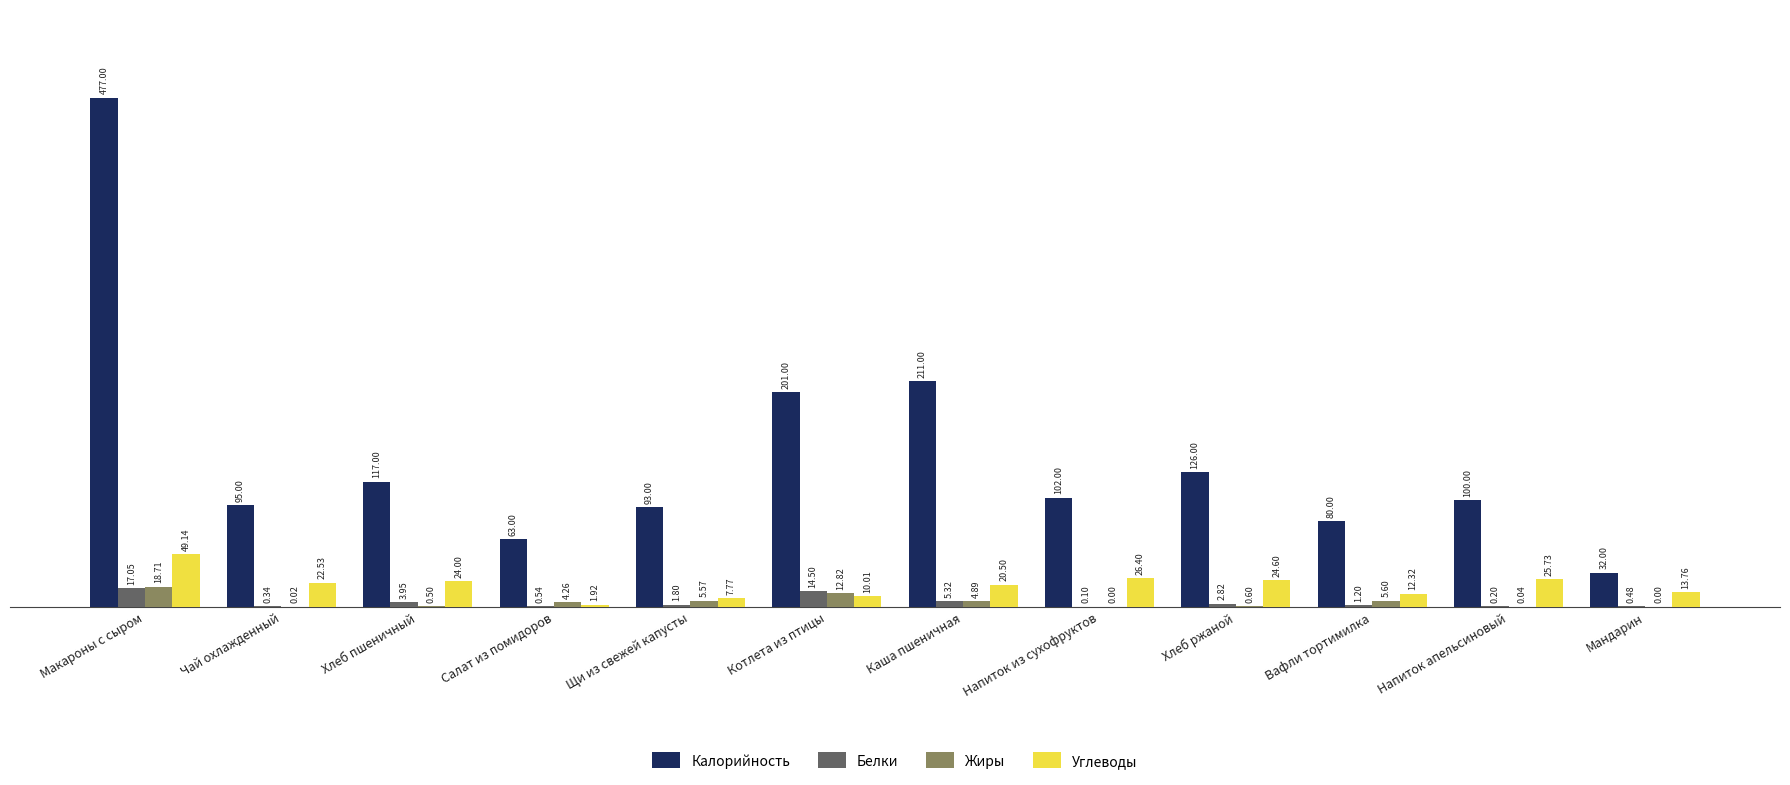

Is the value of Углеводы at Вафли тортимилка greater than the value of Калорийность at Чай охлажденный?

No